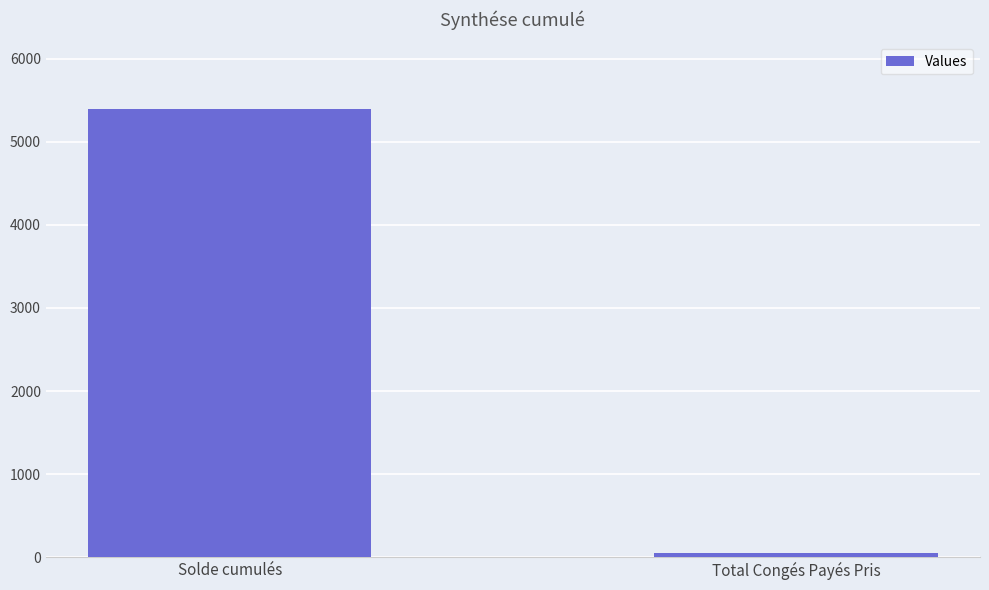

What is the average value?

2721.9